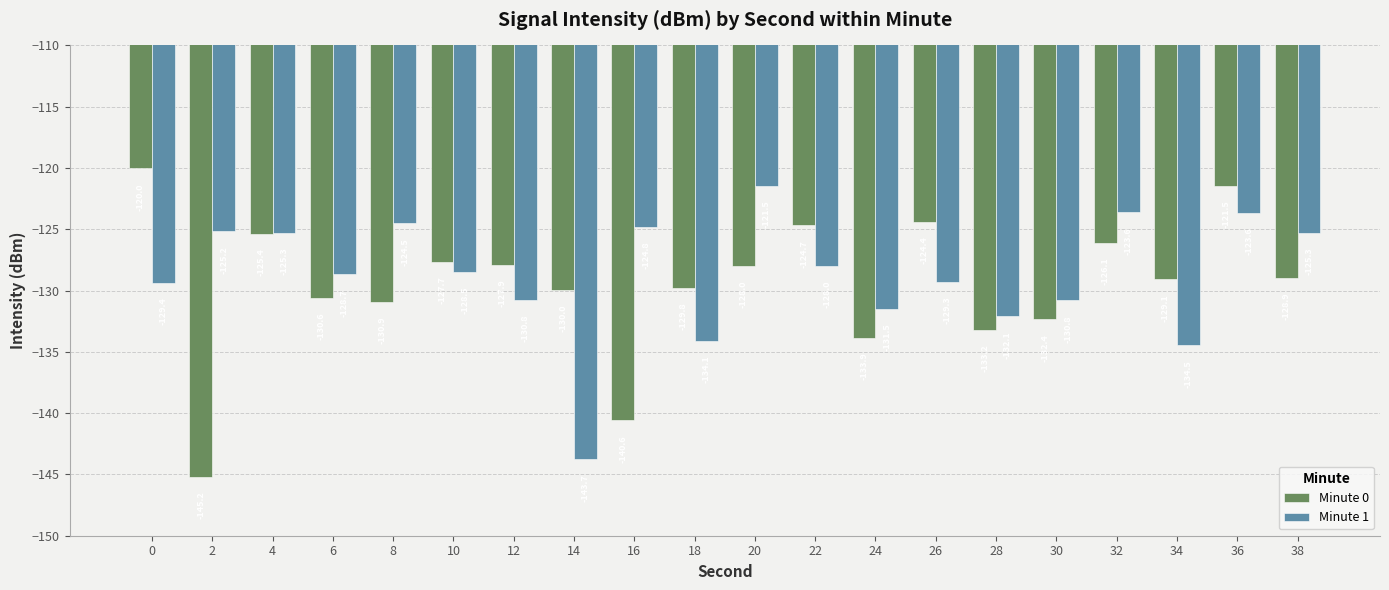

How many bars are there in total?

40